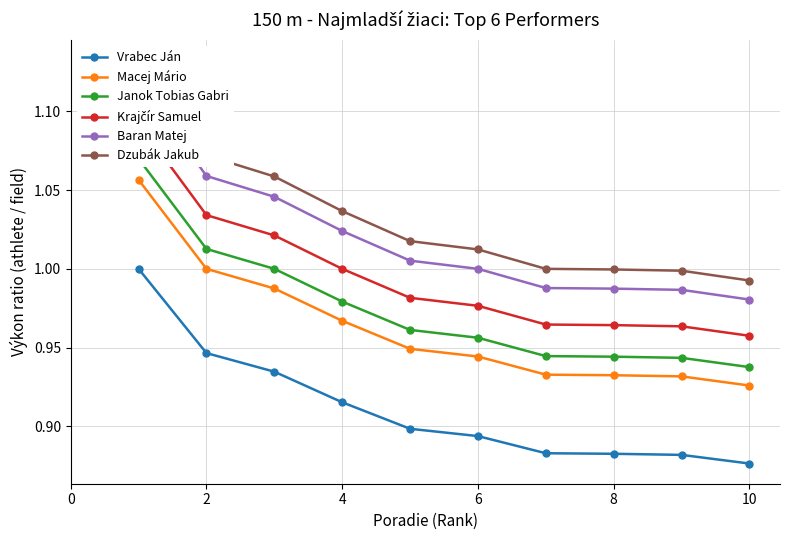

What is the difference between the Baran Matej values at 2 and 10?

0.1